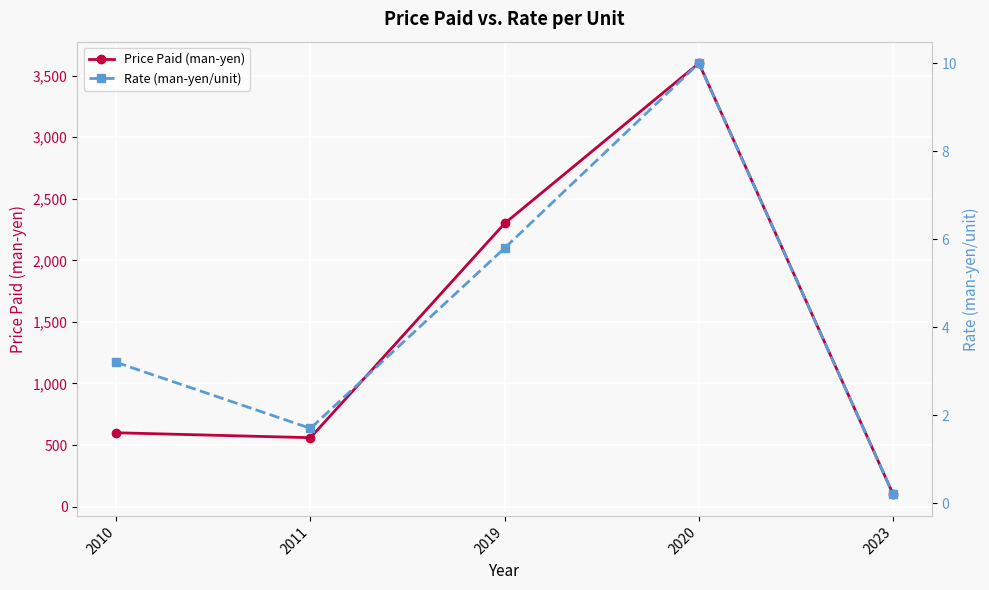

What is the value of the Price Paid (man-yen) point at the 5th from the left?

100